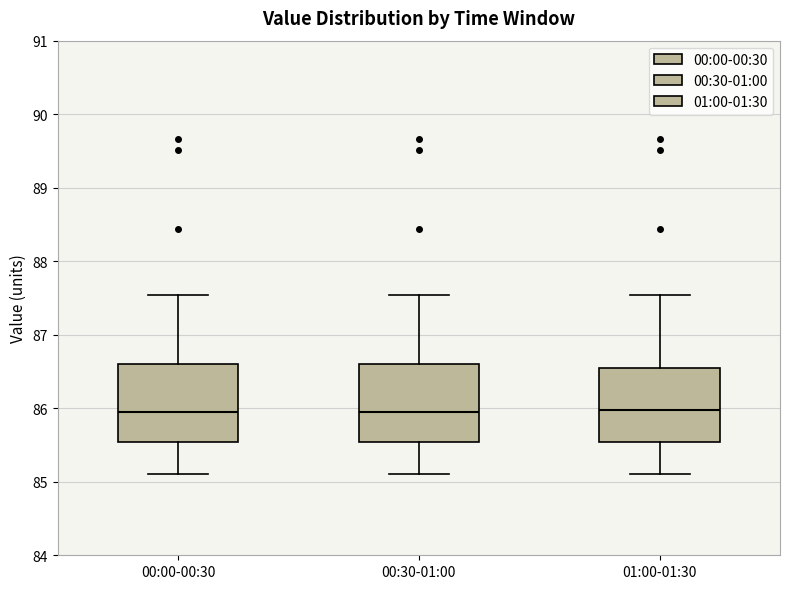

Where is the lower edge of the box for 01:00-01:30 on the y-axis? The values are not printed on the chart, so give them approximately, as read against the axis.

85.5